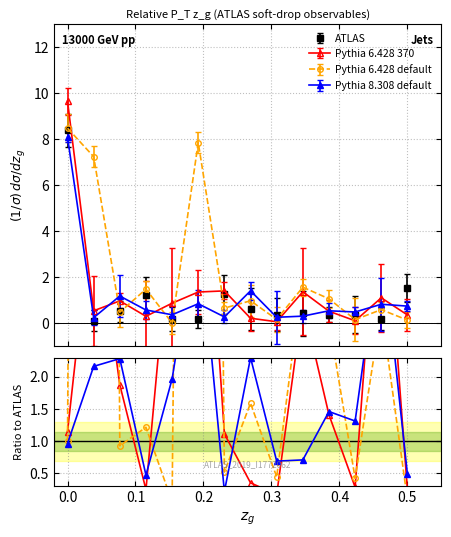

At how many categories does at least one series exceed 7?

3